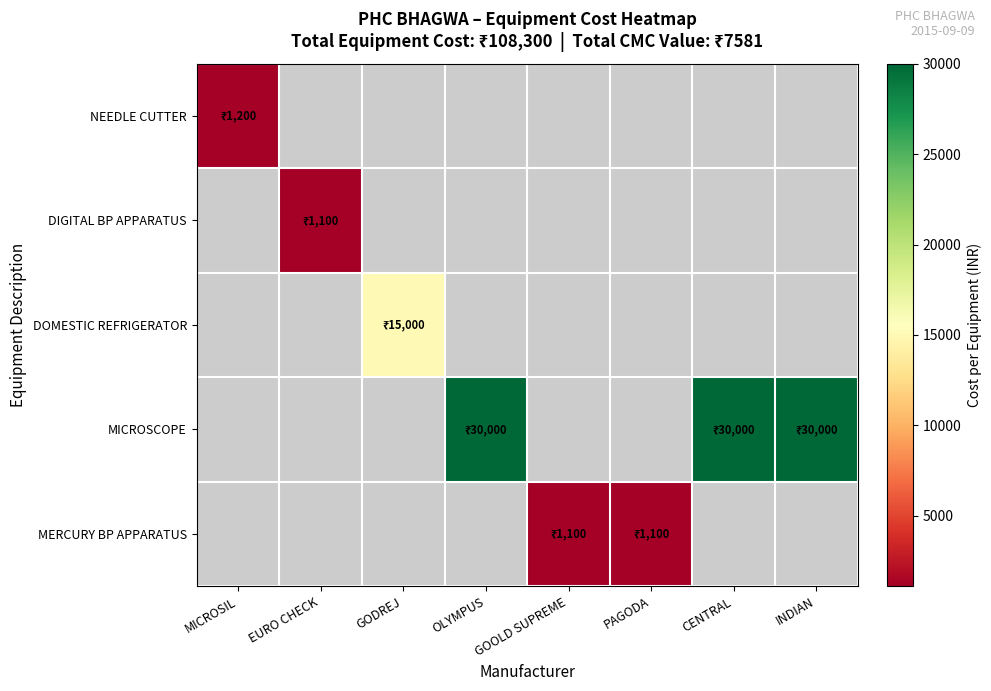

Which has a higher value, PAGODA or OLYMPUS?

OLYMPUS